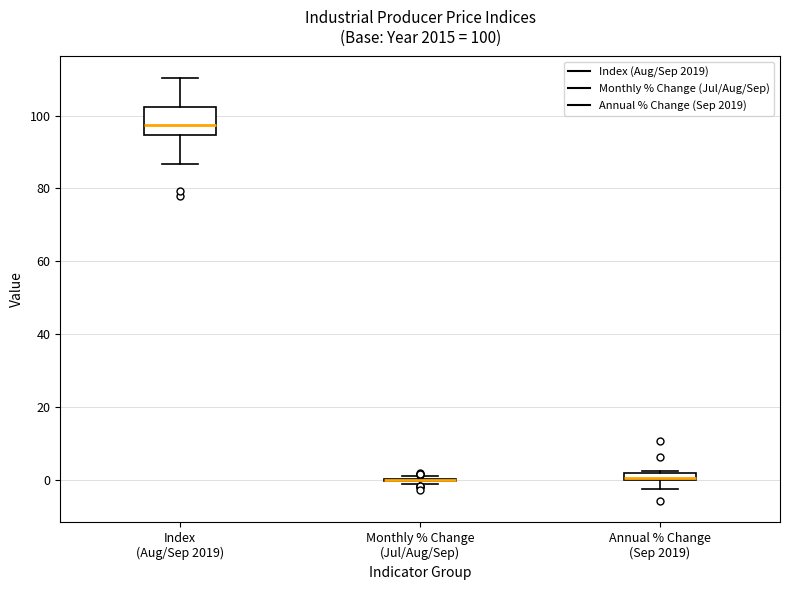

Comparing the boxes themselves (not the whiskers), which one is the tallest?

Index (Aug/Sep 2019)